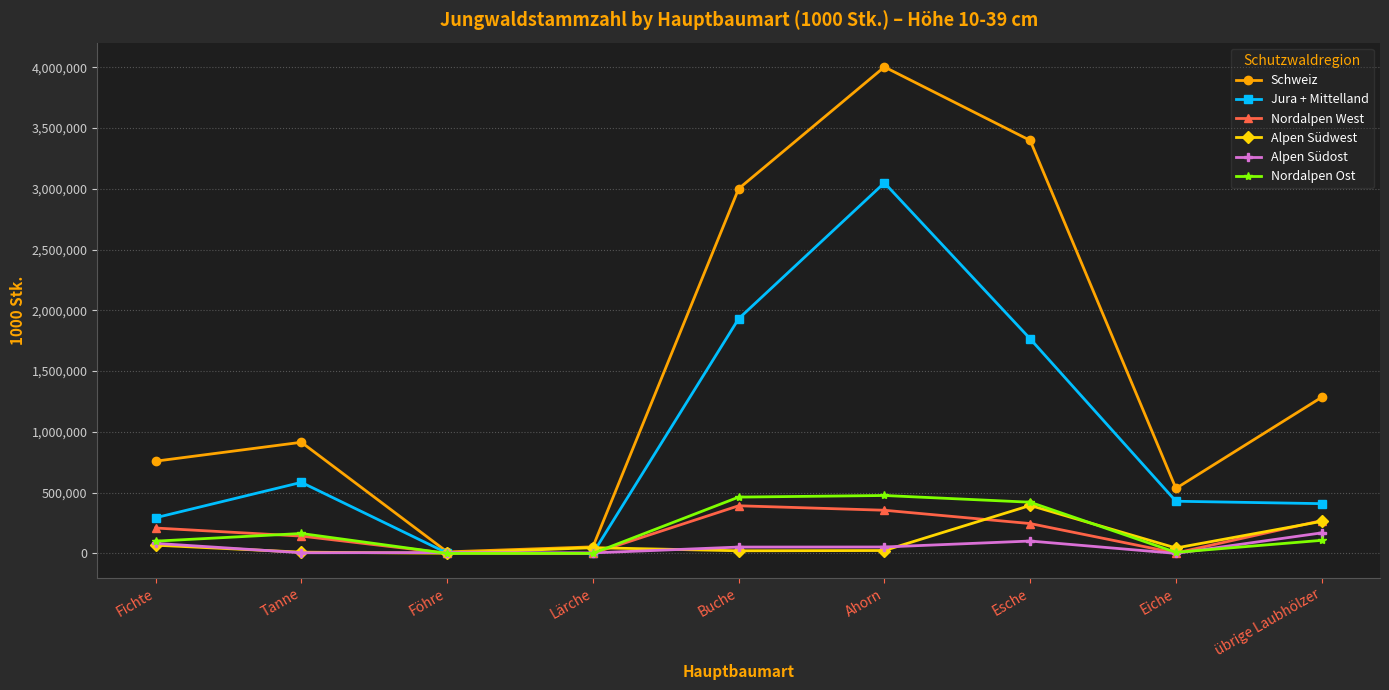

Where is the first local maximum for Jura + Mittelland?

Tanne